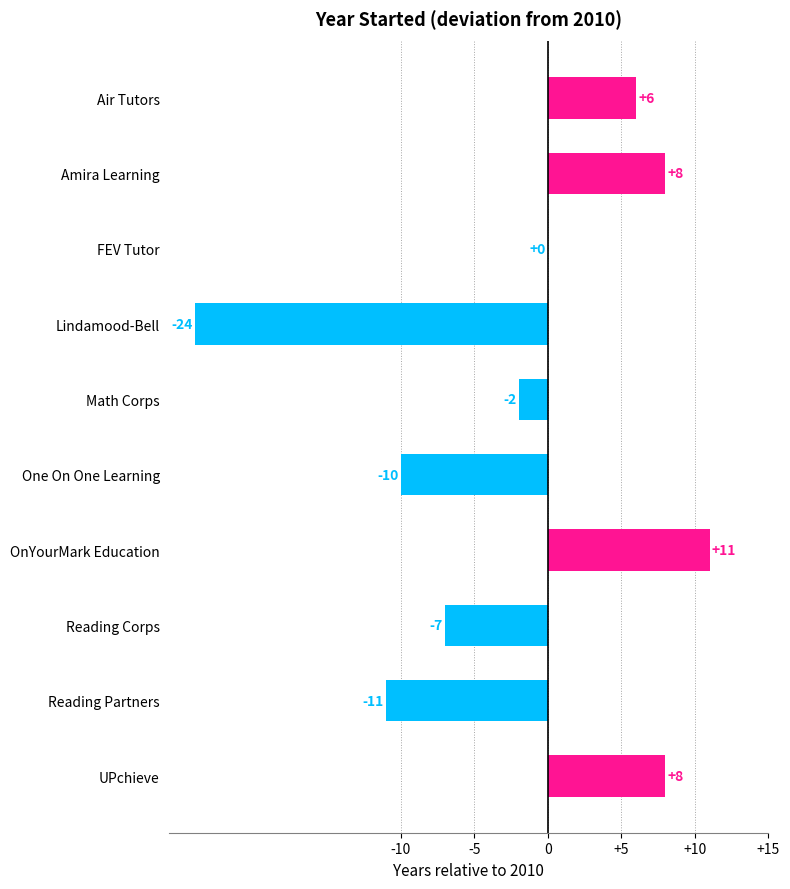

What is the change in value from Air Tutors to OnYourMark Education?

+5